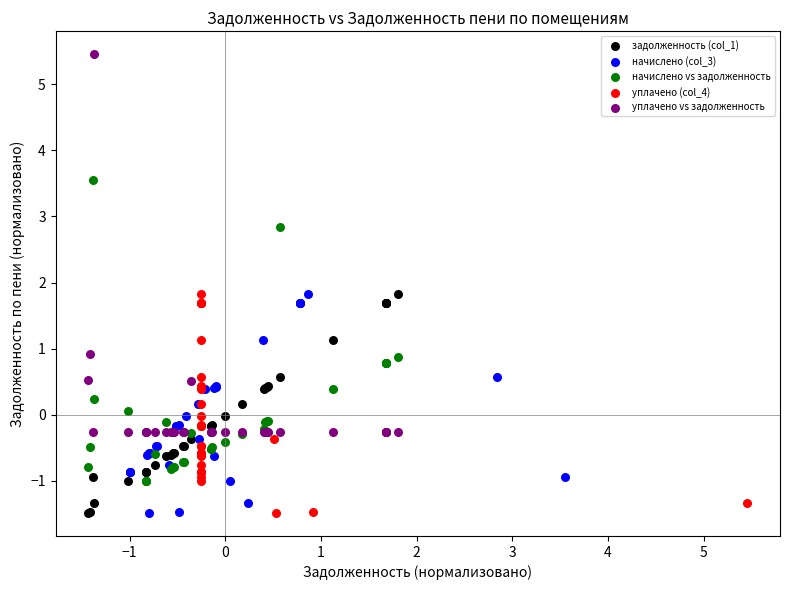

What are all the series names shown in the legend?

задолженность (col_1), начислено (col_3), начислено vs задолженность, уплачено (col_4), уплачено vs задолженность